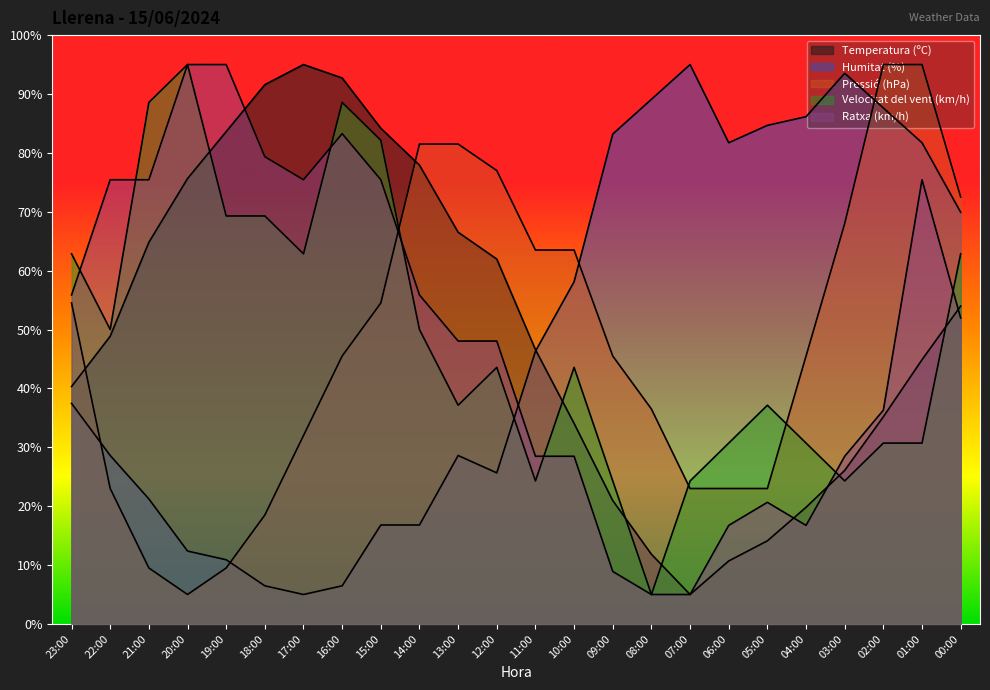

Between 21:00 and 07:00, which is larger?

21:00